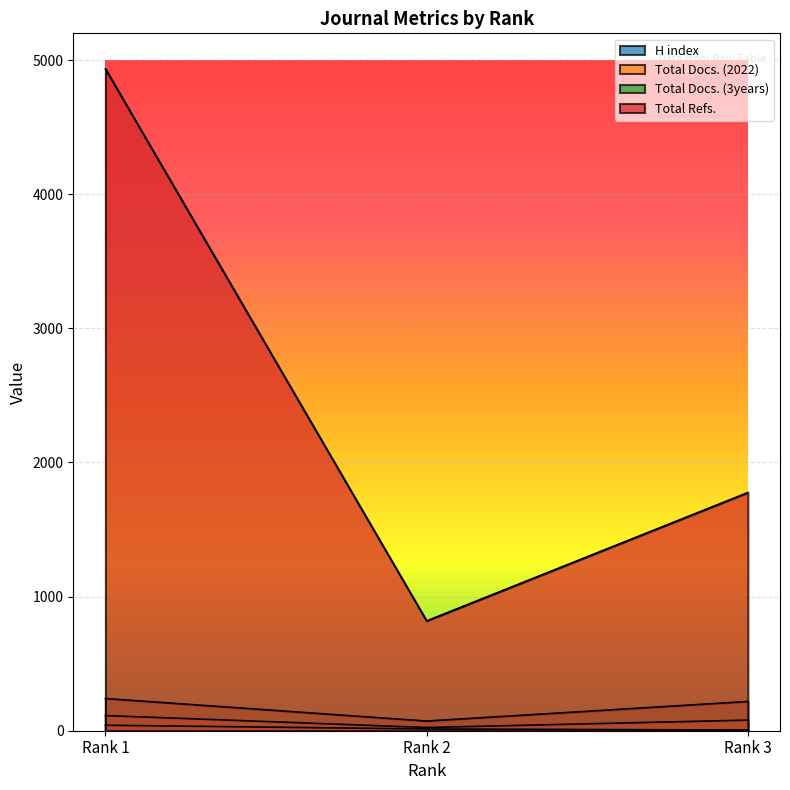

Reading right to left, list all the values displayed in this chart.

H index: Rank 3=5	Rank 2=13	Rank 1=41
Total Docs. (2022): Rank 3=79	Rank 2=24	Rank 1=113
Total Docs. (3years): Rank 3=218	Rank 2=72	Rank 1=240
Total Refs.: Rank 3=1776	Rank 2=819	Rank 1=4935